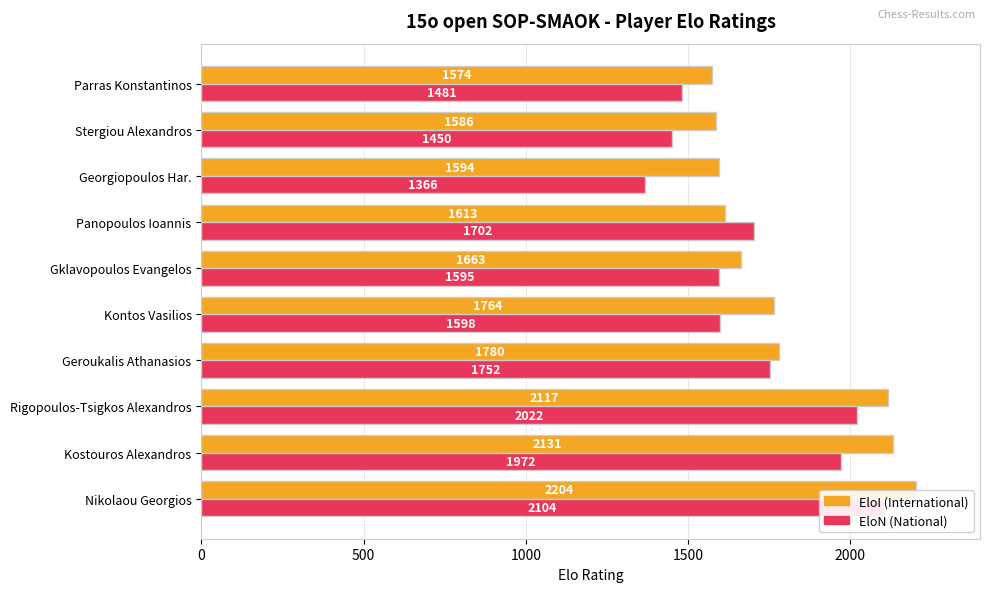

How many values in the EloI series exceed 1764?

4